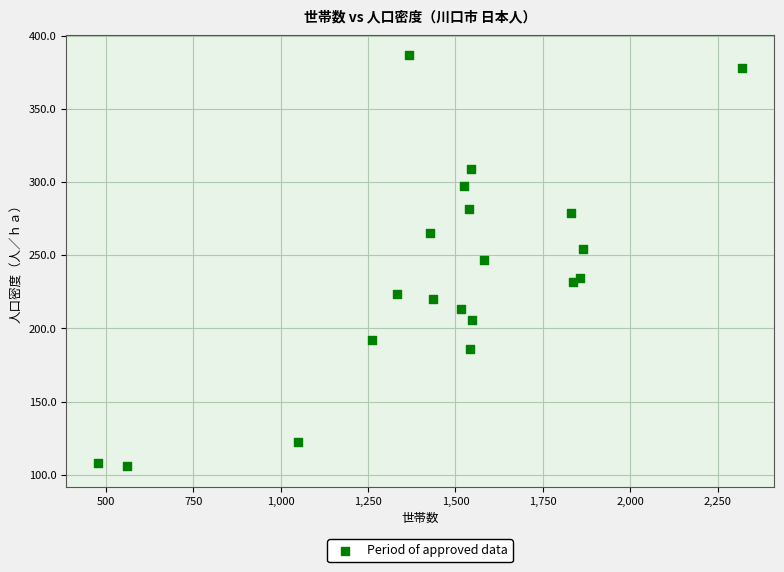

What is the range of Y values (max minus min)?

280.8